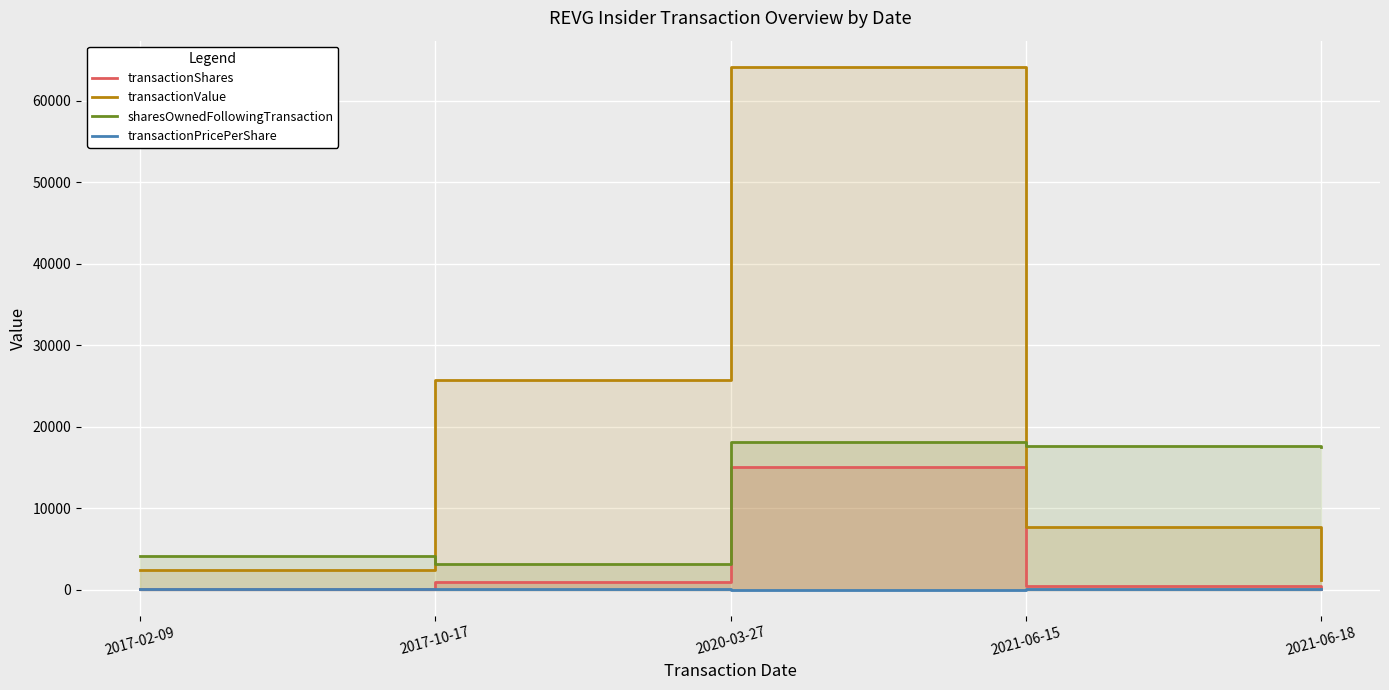

What is the difference between the highest and lowest values at 2017-10-17?

25674.9